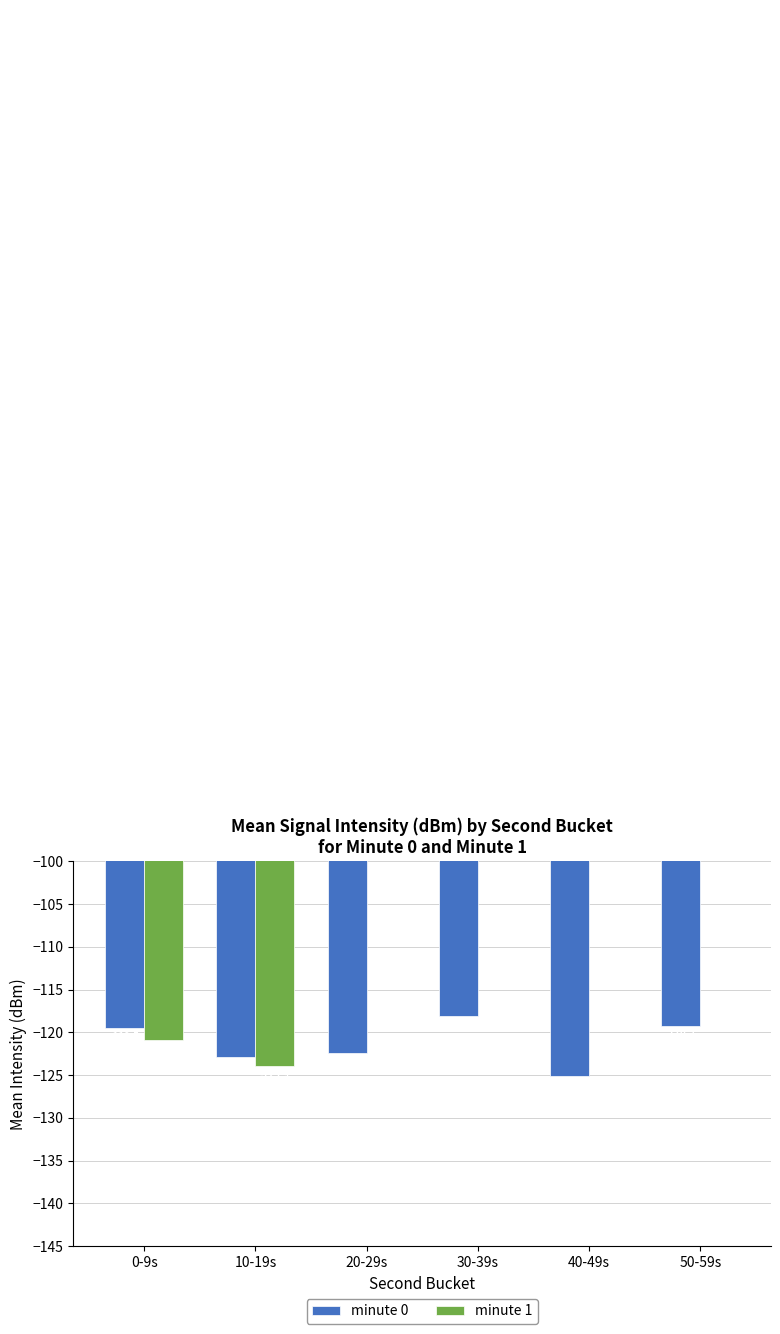

List the series in order of their overall mean, highest first.

minute 1, minute 0